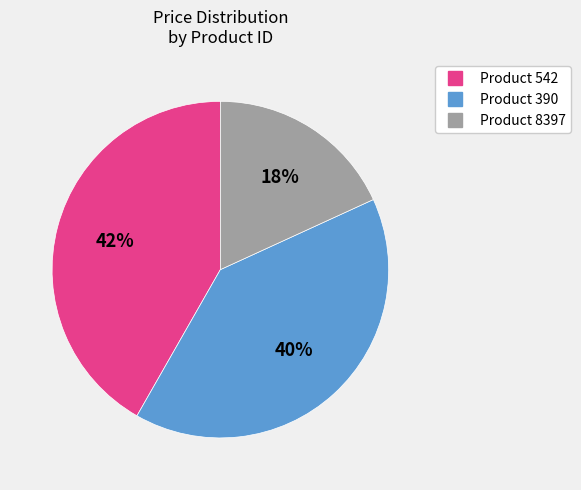

To the nearest percent, what is the difference between the largest and smallest slice percentages?

24%